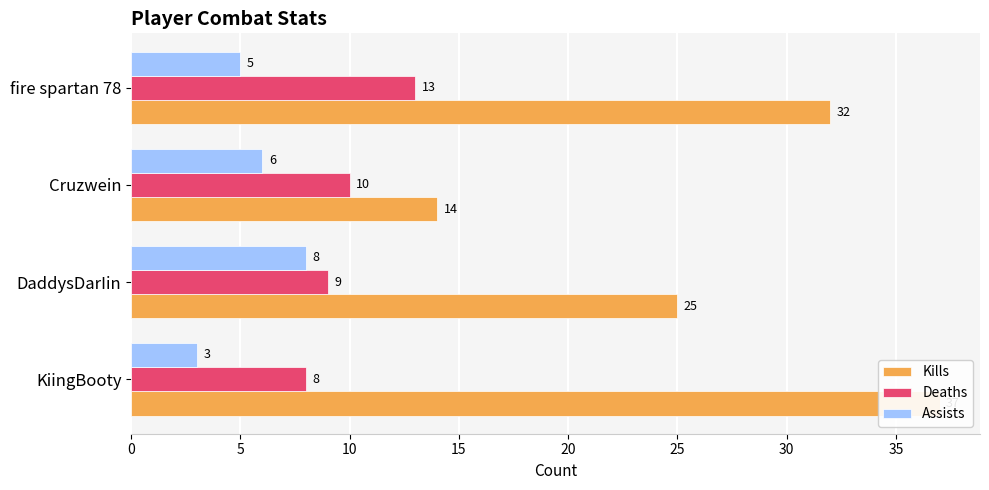

What is the value of the Kills bar at the 4th from the left?

32